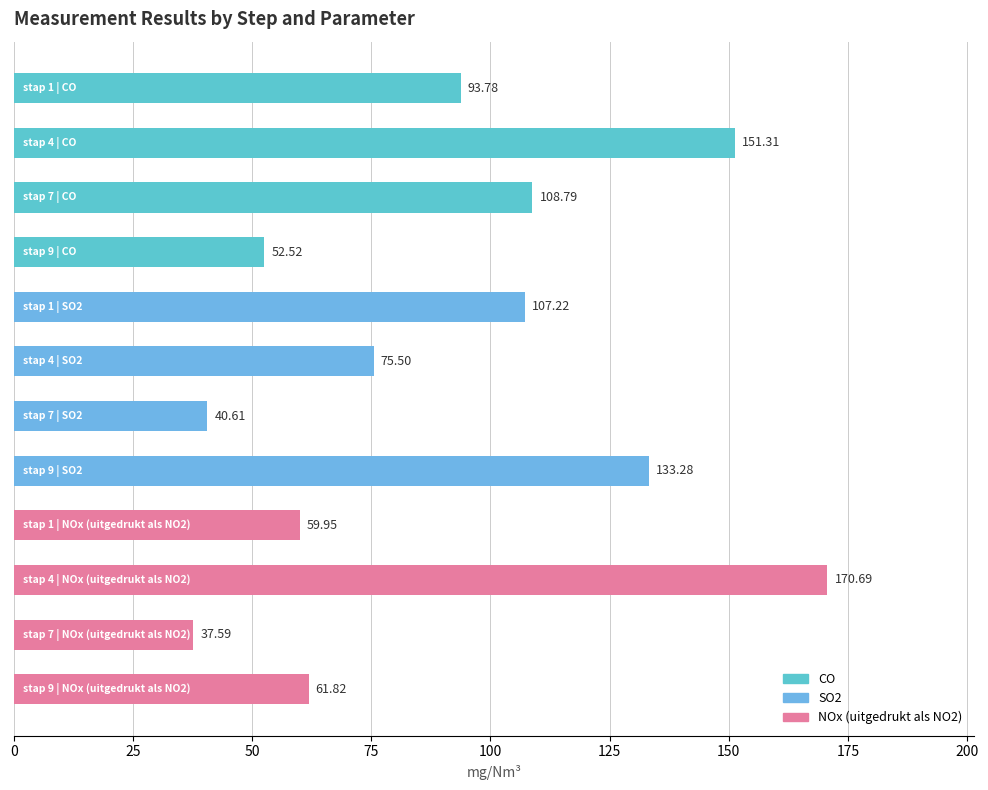

What is the sum of all values?

1093.1